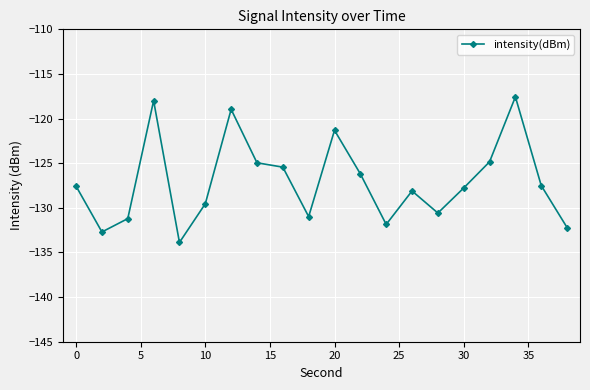

What is the smallest value displayed?

-133.9